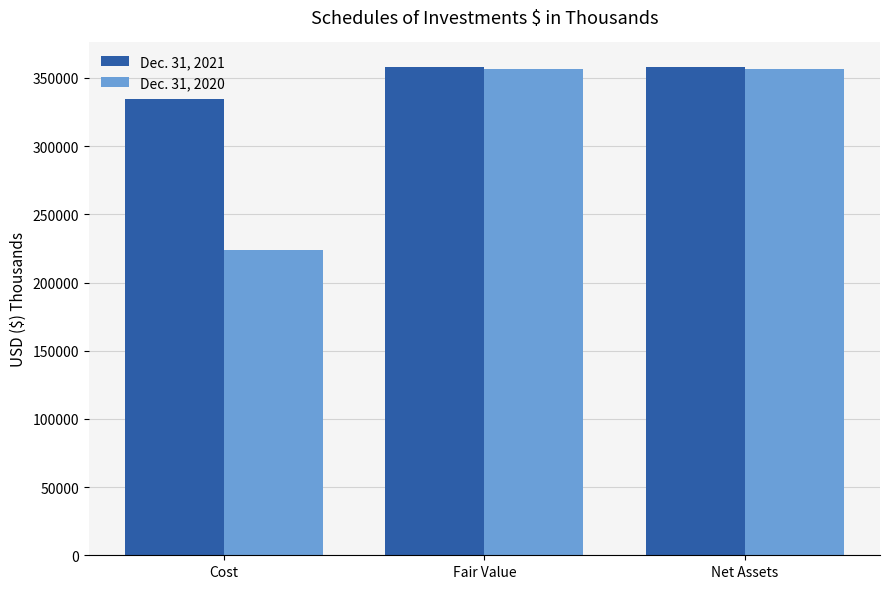

List the series in order of their overall mean, highest first.

Dec. 31, 2021, Dec. 31, 2020